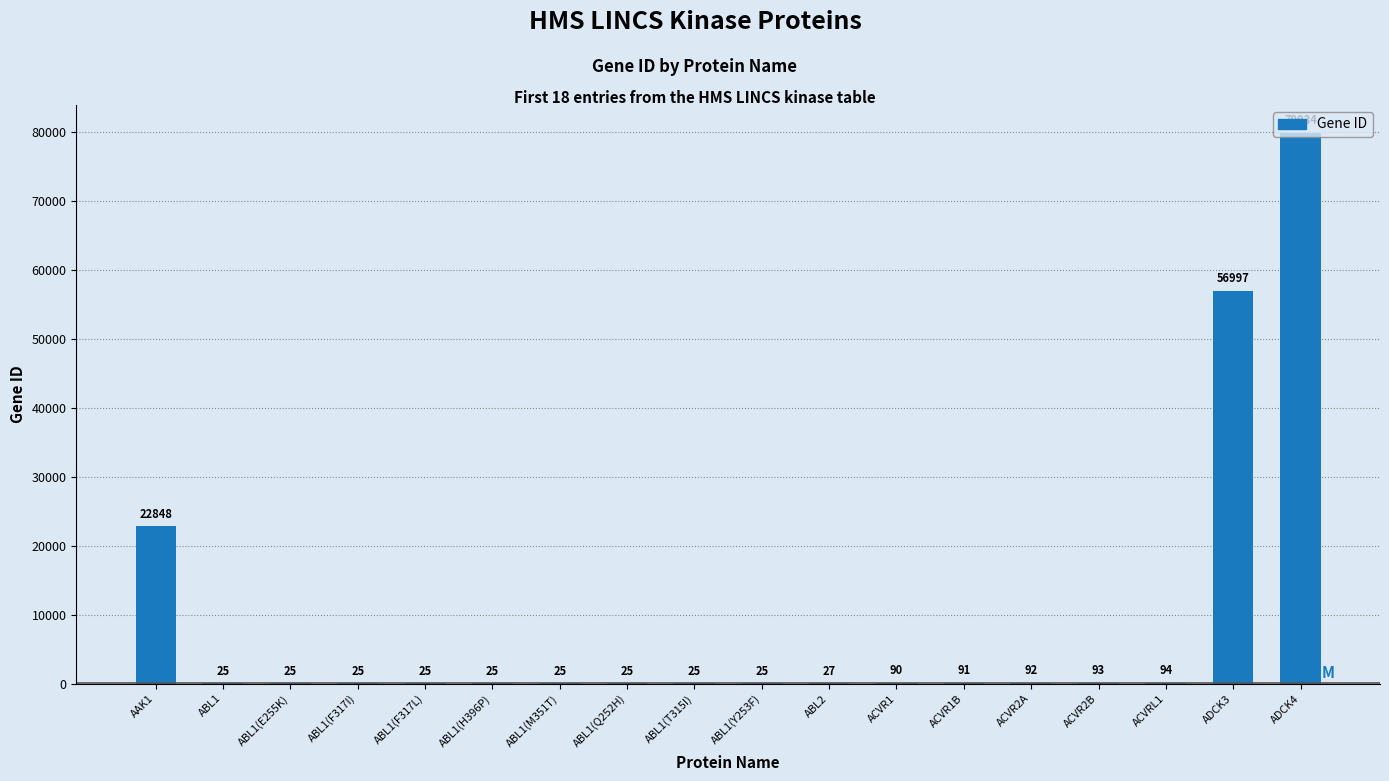

What is the change in value from ABL1(F317I) to ACVR1B?

+66